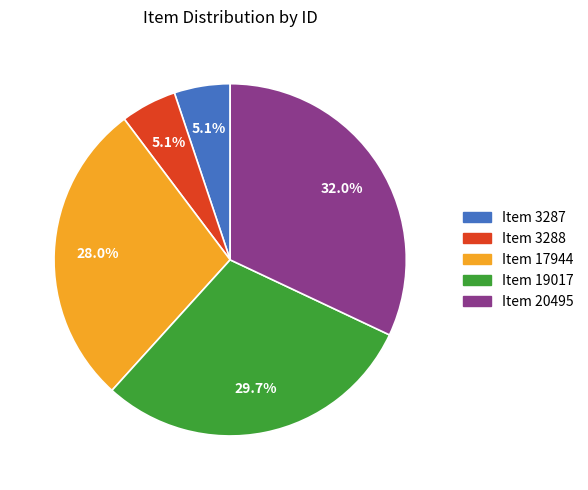

Approximately how many times larger is the value at Item 17944 compared to Item 3288?

5.5